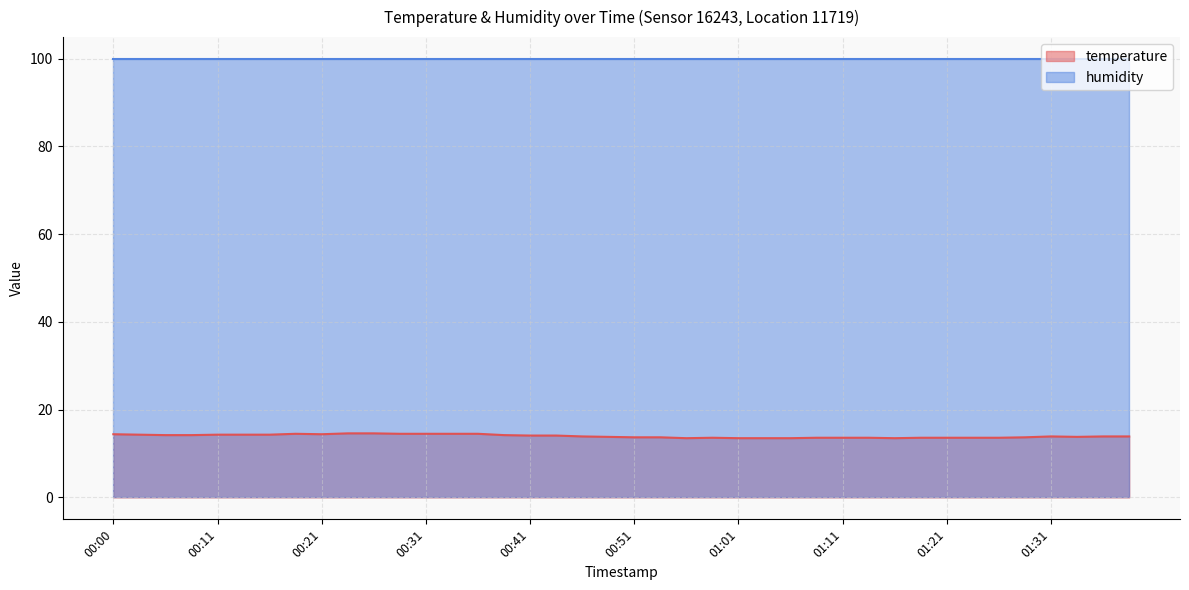

Does the chart display data point markers on the line(s)?

No